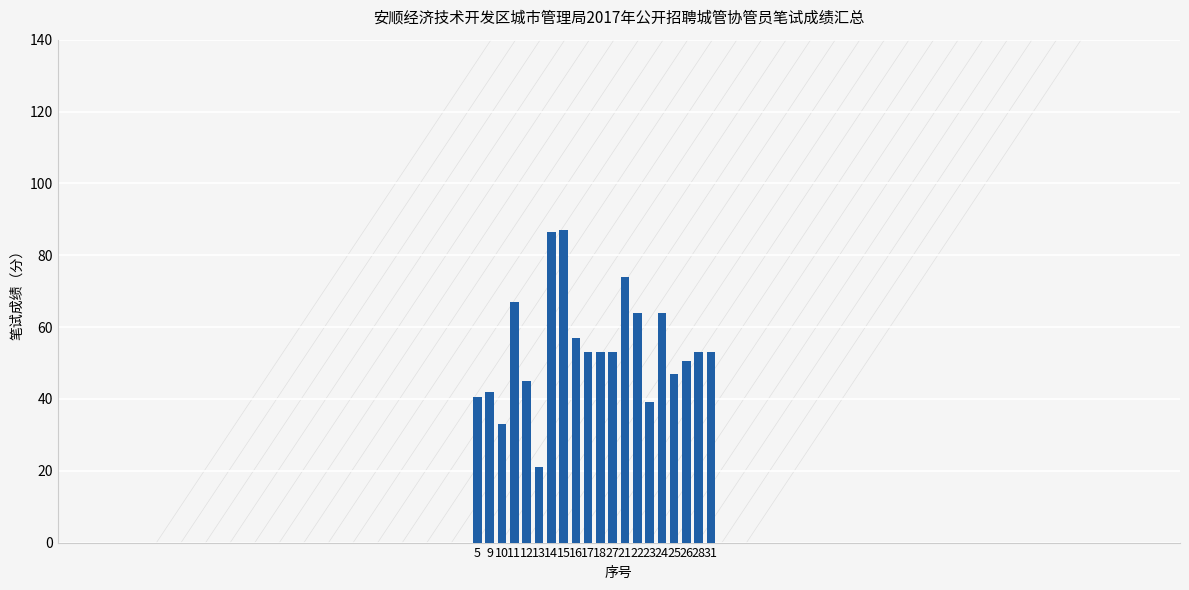

True or false: the data shows 31.1 at 13.

False